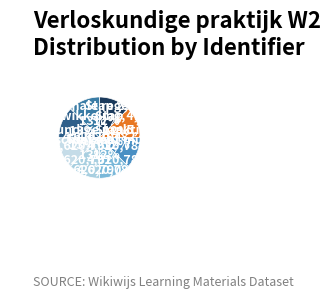

Do Hormonale regeling and Toetsen together represent more than half of the pie?

No